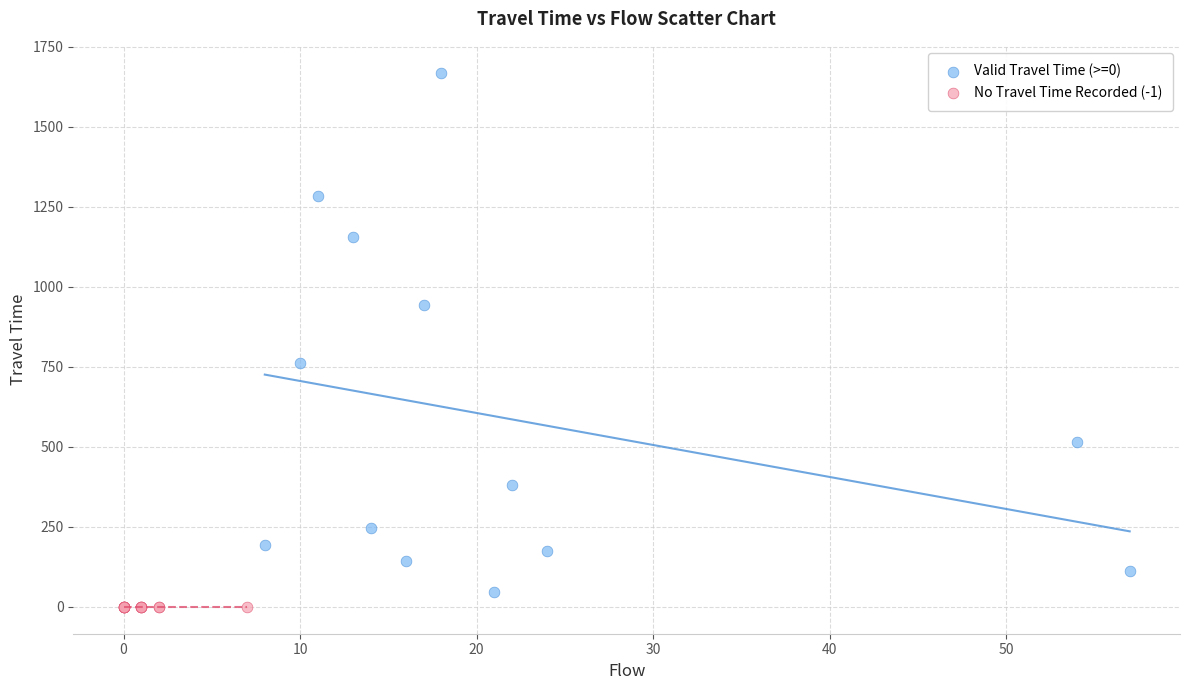

Which series contains the lowest Y value?

No Travel Time Recorded (-1)